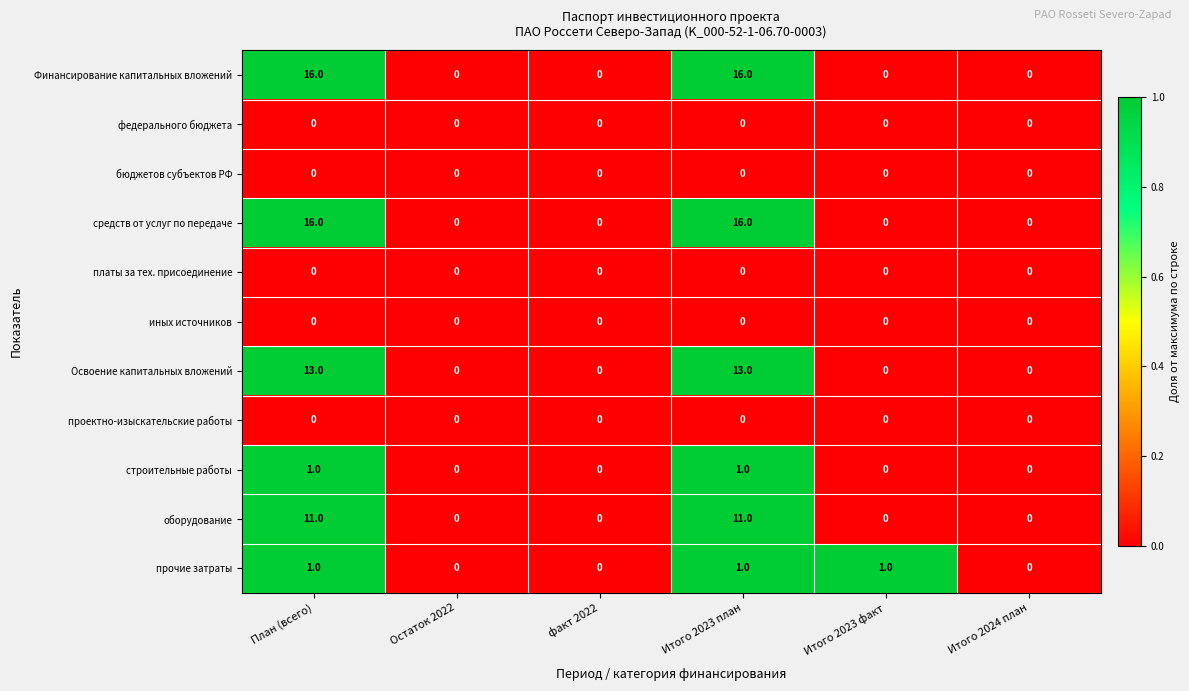

What is the total value across all series at Итого 2023 факт?

1